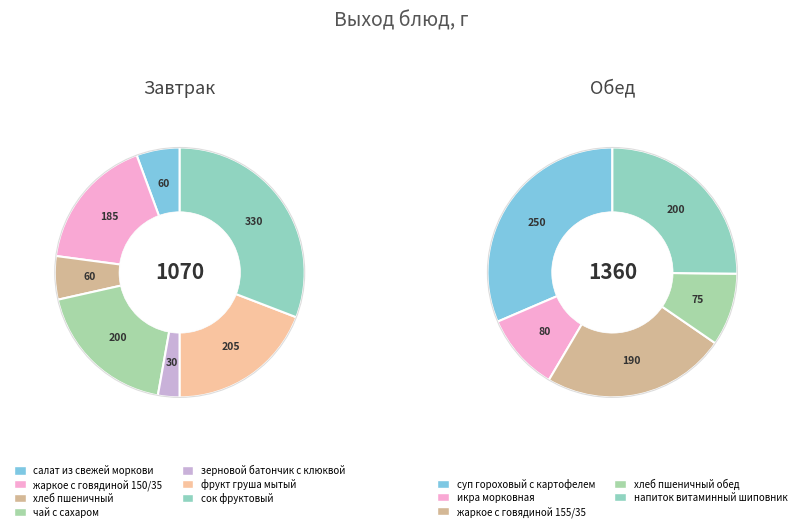

Does хлеб пшеничный account for over 50% of the chart?

No